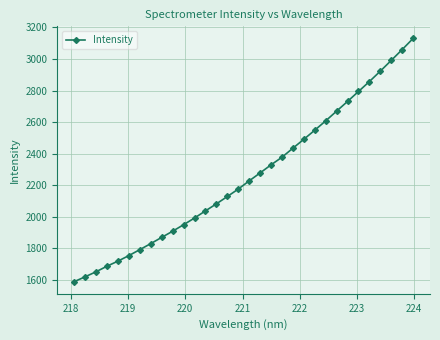

Does the chart have visible grid lines?

Yes